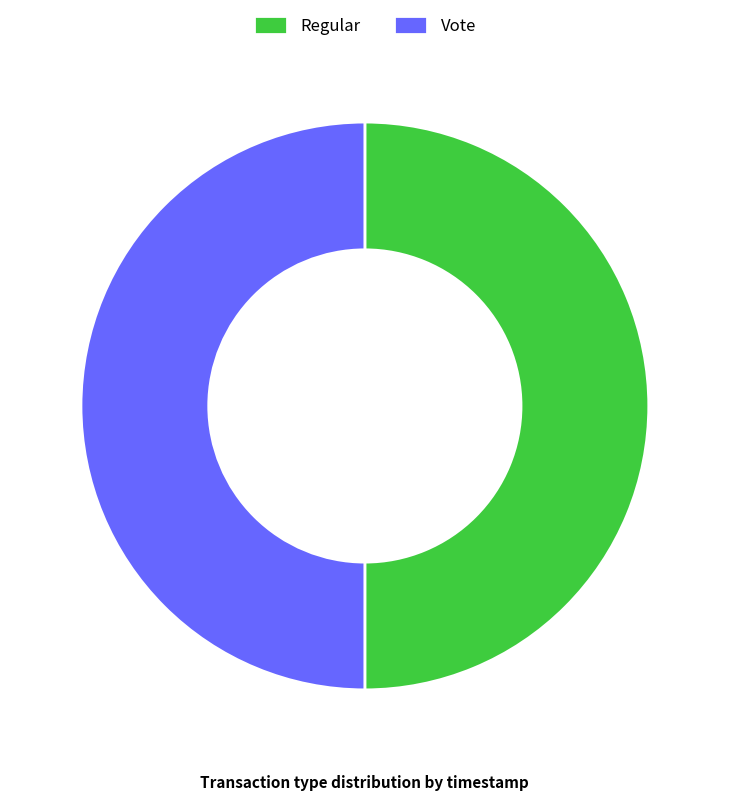

Do Regular and Vote together represent more than half of the pie?

Yes